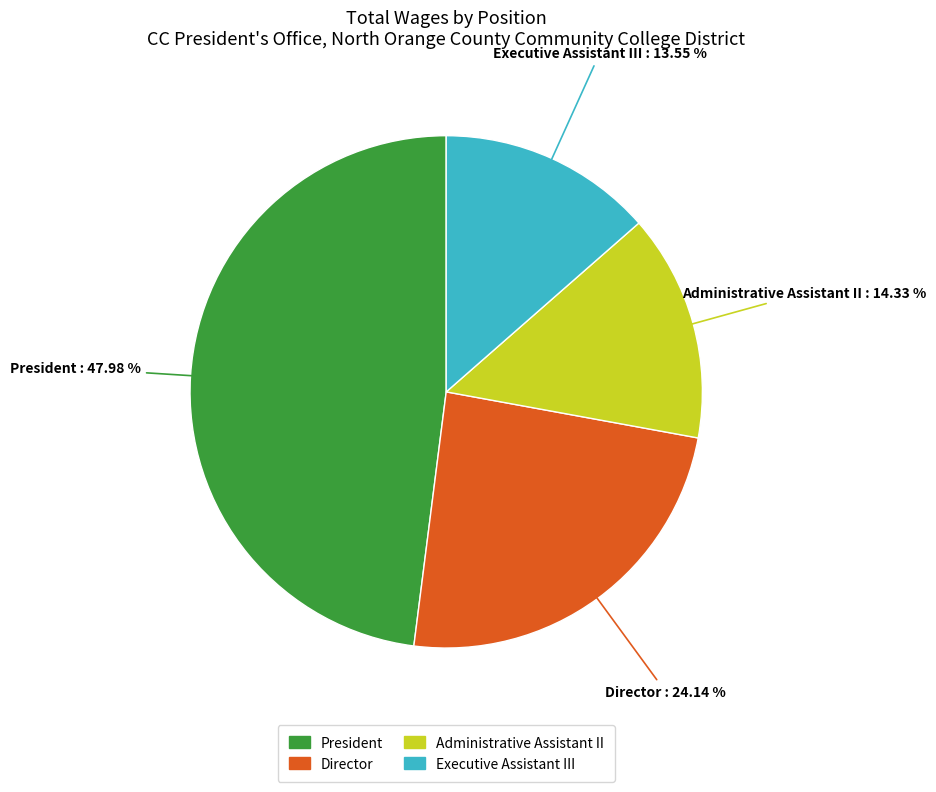

The Administrative Assistant II slice represents 14% of the pie. True or false?

True